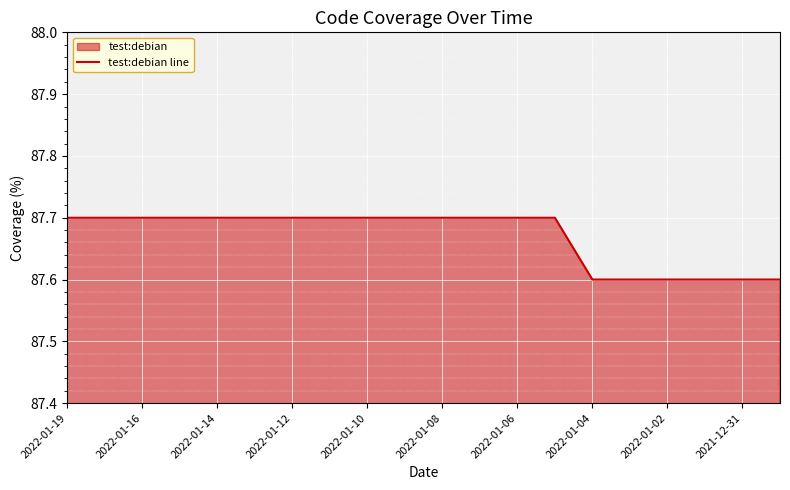

What is the greatest value displayed?

87.7